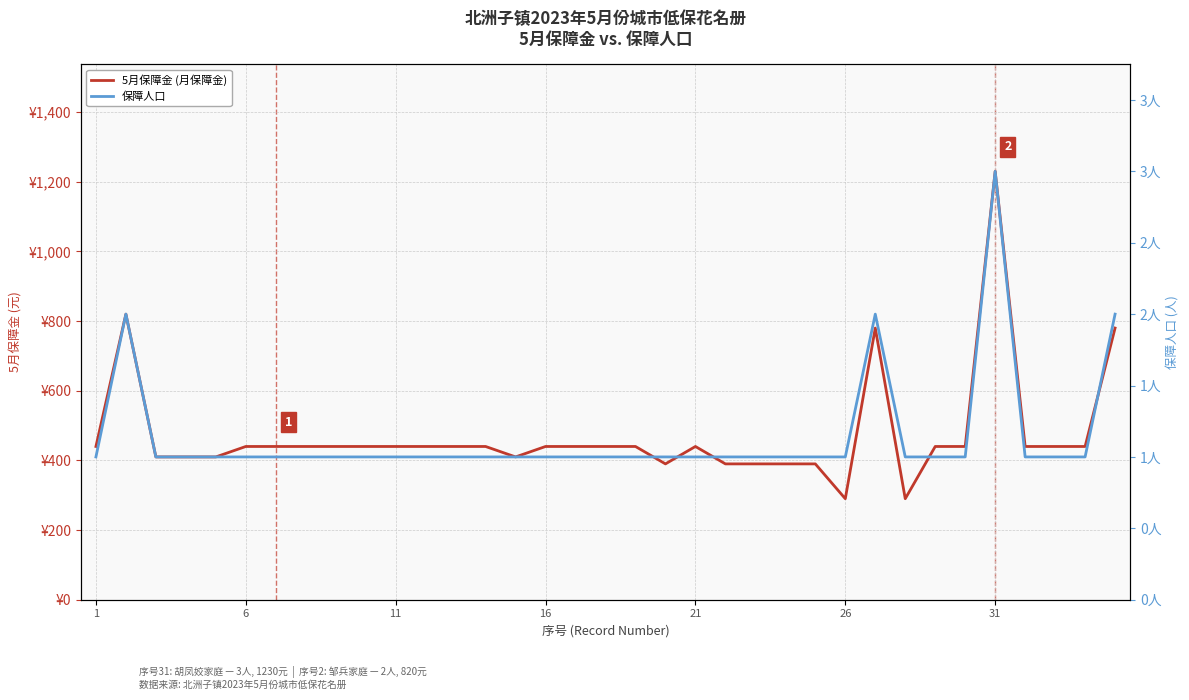

Reading left to right, list all the values displayed in this chart.

5月保障金 (月保障金): 440	820	410	410	410	440	440	440	440	440	440	440	440	440	410	440	440	440	440	390	440	390	390	390	390	290	780	290	440	440	1230	440	440	440	780
保障人口: 1	2	1	1	1	1	1	1	1	1	1	1	1	1	1	1	1	1	1	1	1	1	1	1	1	1	2	1	1	1	3	1	1	1	2